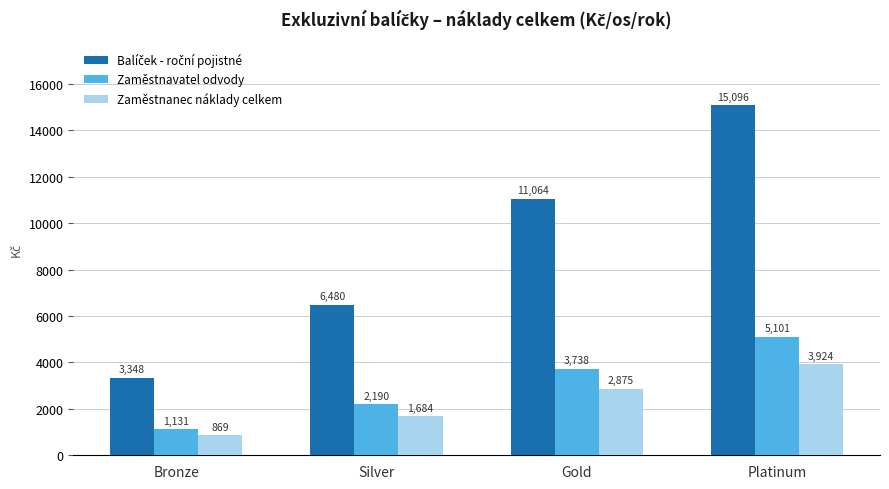

Does the chart contain any negative values?

No